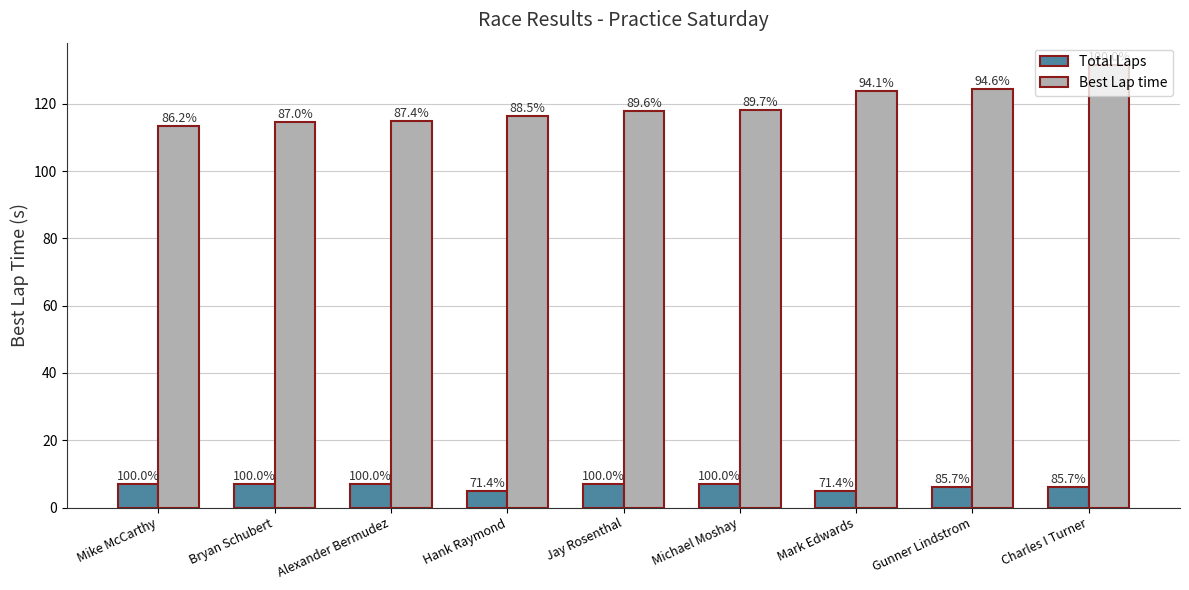

Reading left to right, transcribe all the data shown in this chart.

Total Laps: 7.0	7.0	7.0	5.0	7.0	7.0	5.0	6.0	6.0
Best Lap time: 113.5	114.5	115.0	116.6	117.9	118.1	123.8	124.5	131.6